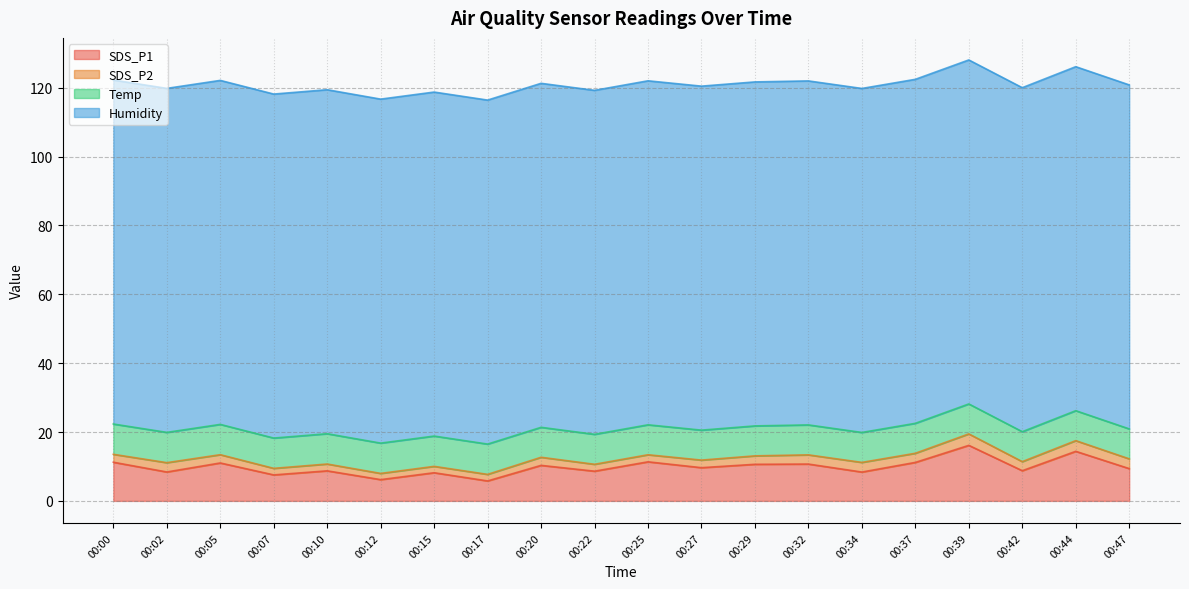

Which series has the widest spread of values?

SDS_P1